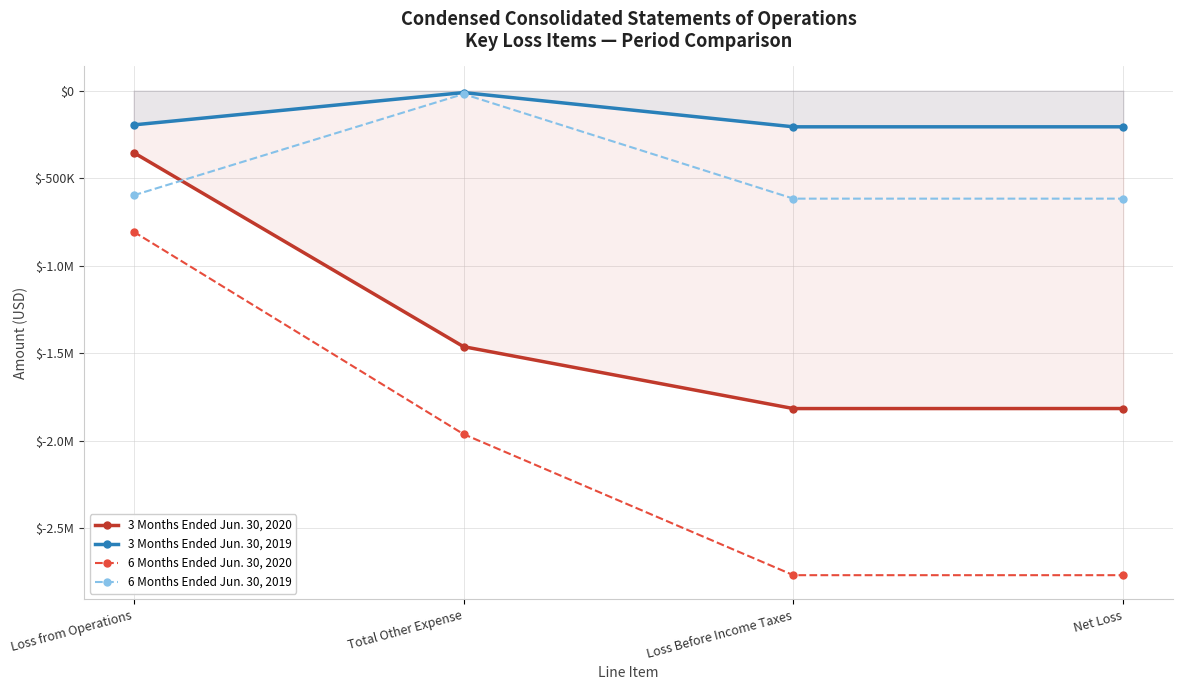

True or false: 6 Months Ended Jun. 30, 2020 and 3 Months Ended Jun. 30, 2019 cross at least once.

False